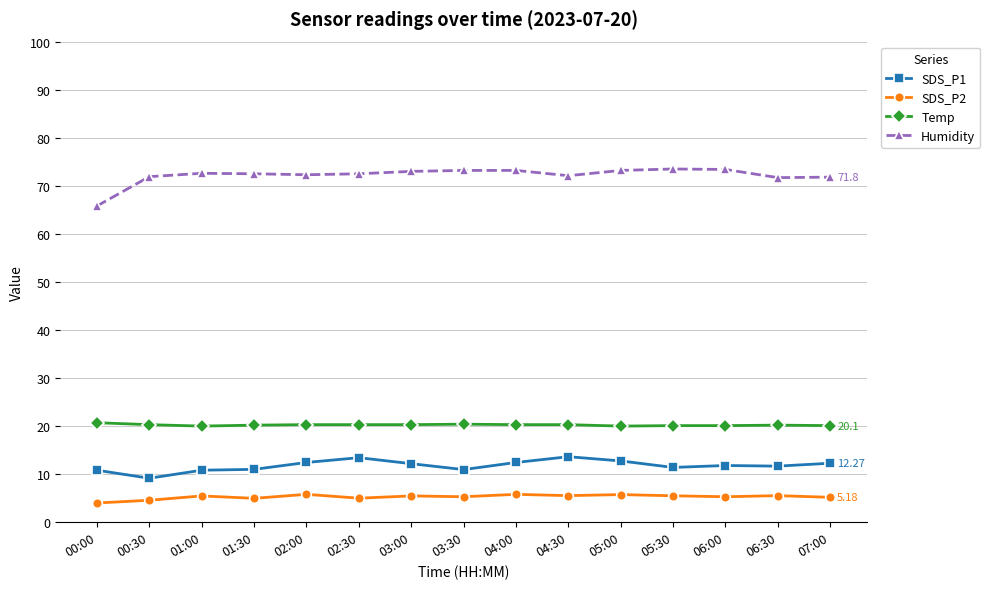

What are all the series names shown in the legend?

SDS_P1, SDS_P2, Temp, Humidity